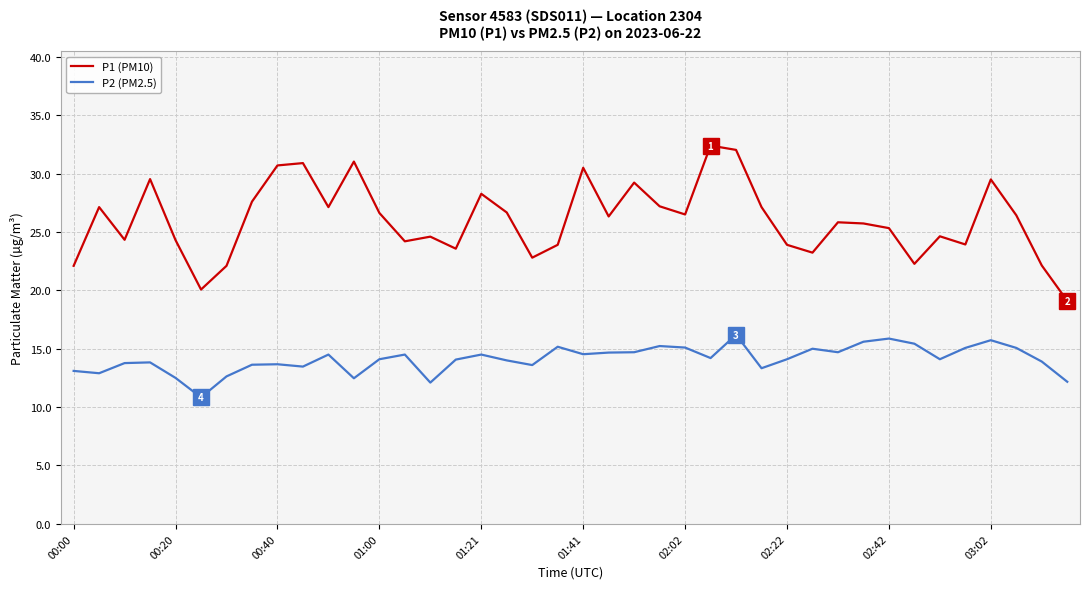

What is the minimum value for P2 (PM2.5)?

10.8